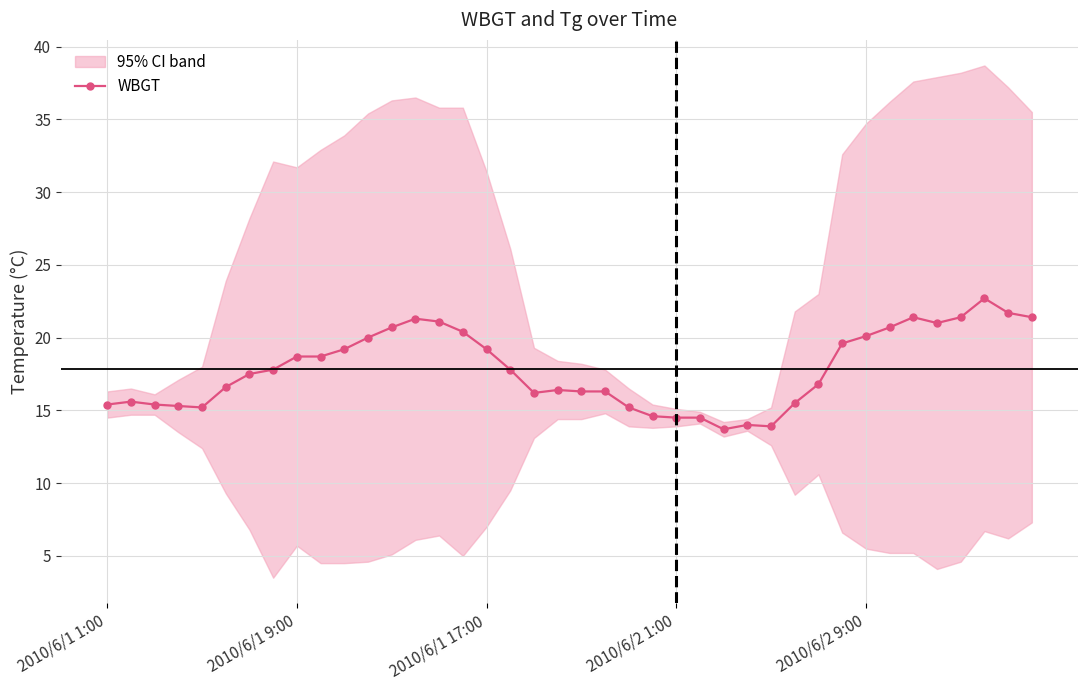

What is the ratio of the value at 36 to the value at 17?

1.2